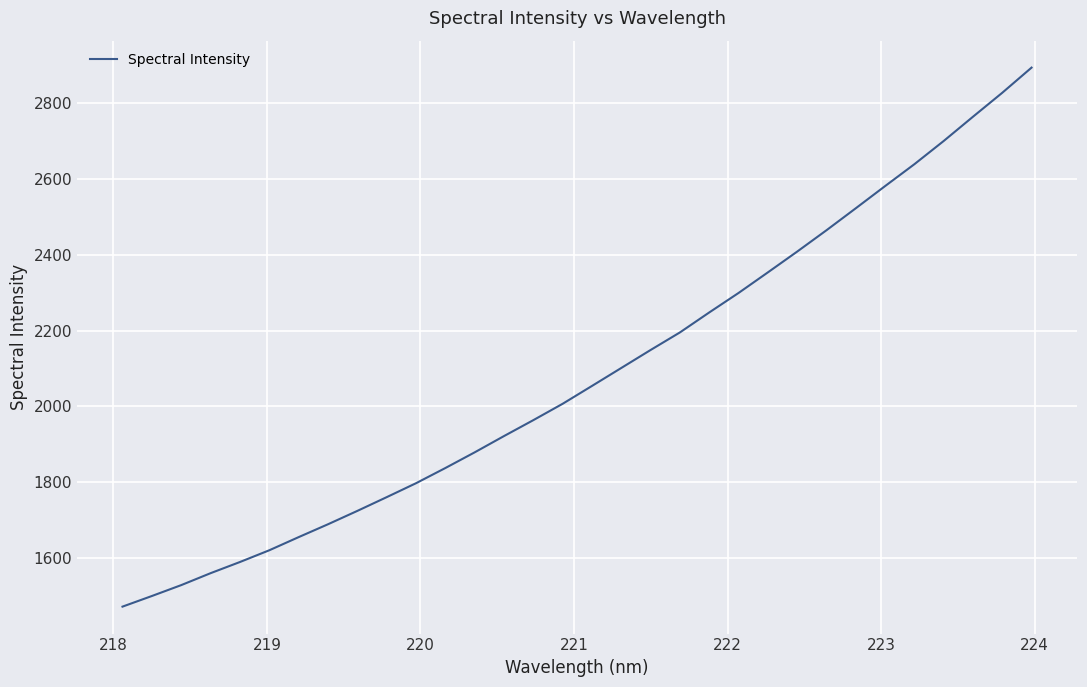

How many categories are shown in the chart?

32